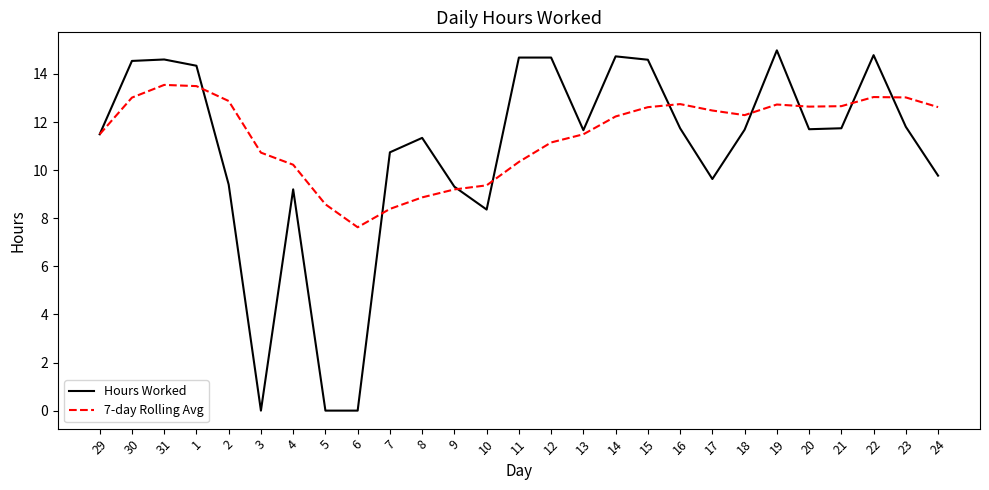

What is the difference between the 7-day Rolling Avg values at 29 and 12?

0.3